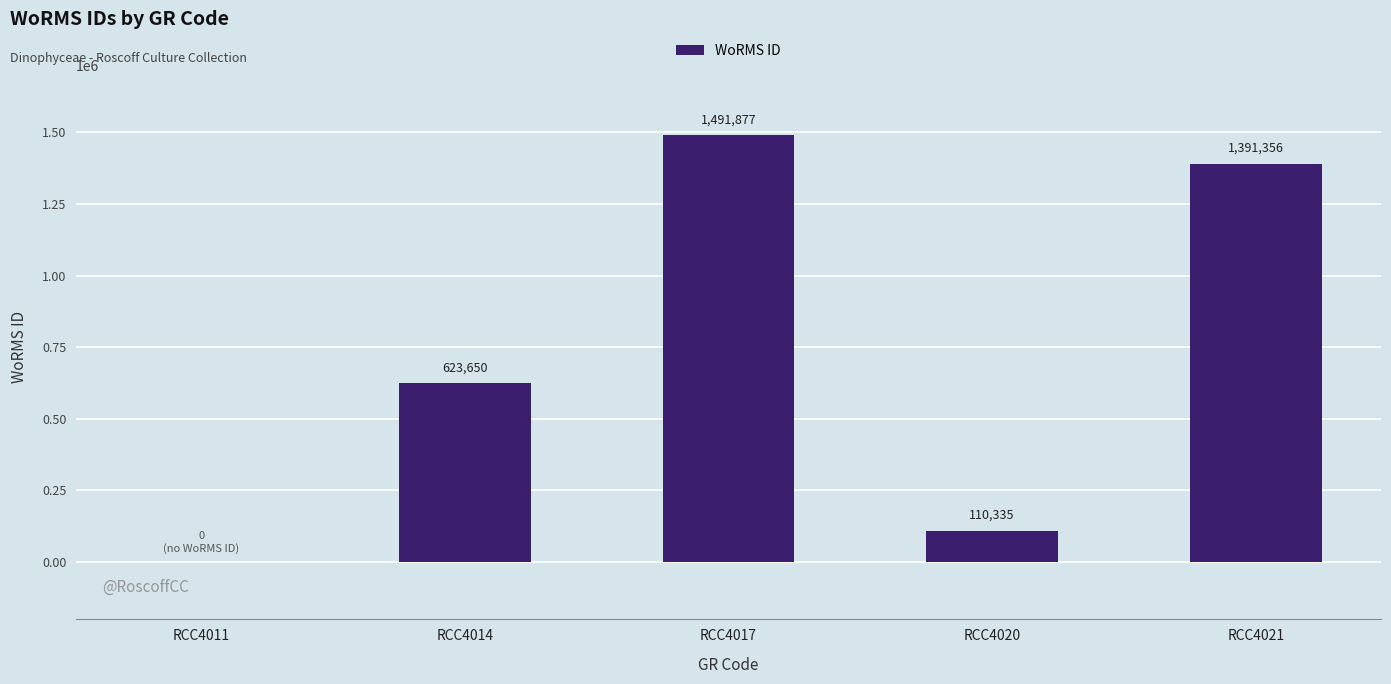

True or false: the data shows 623650 at RCC4014.

True